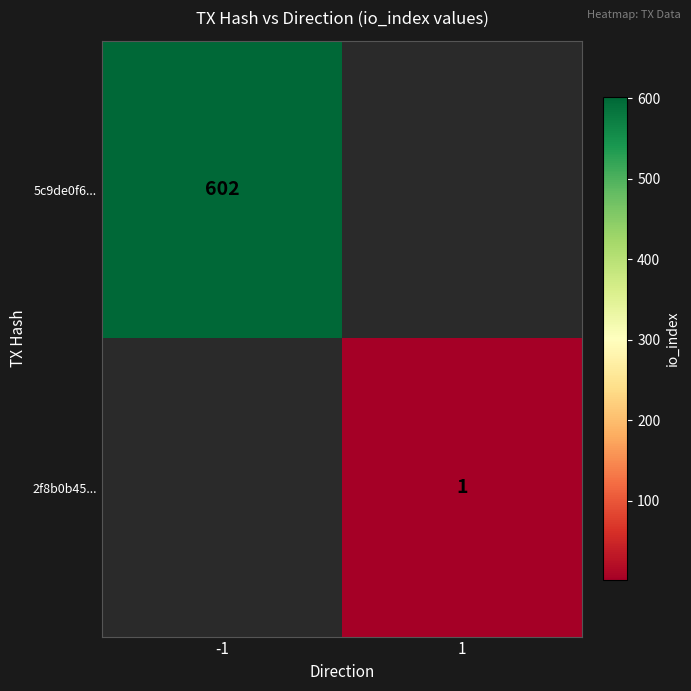

Count the number of categories in the chart.

2